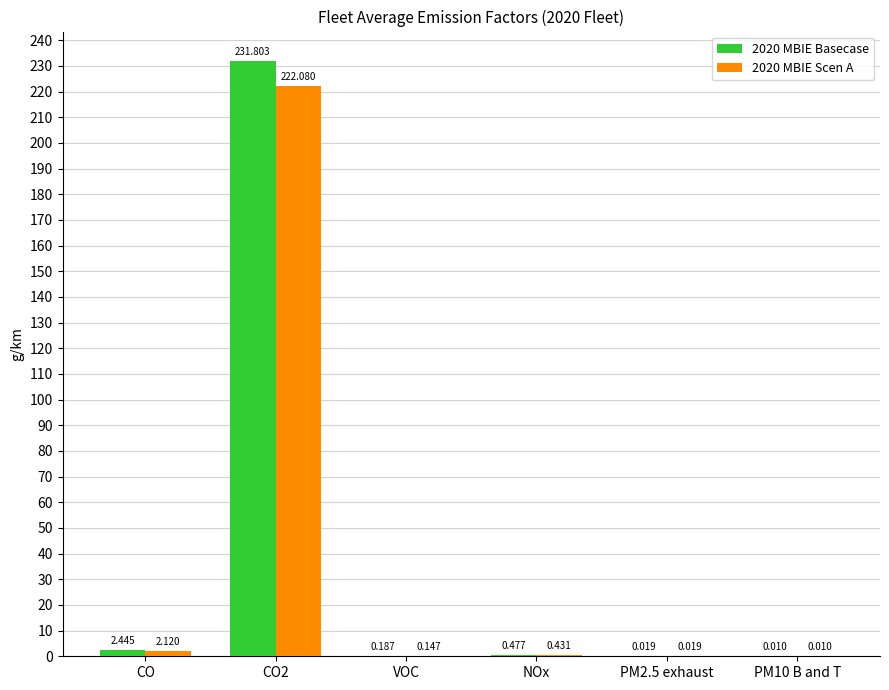

At which label is 2020 MBIE Basecase closest to 115?

CO